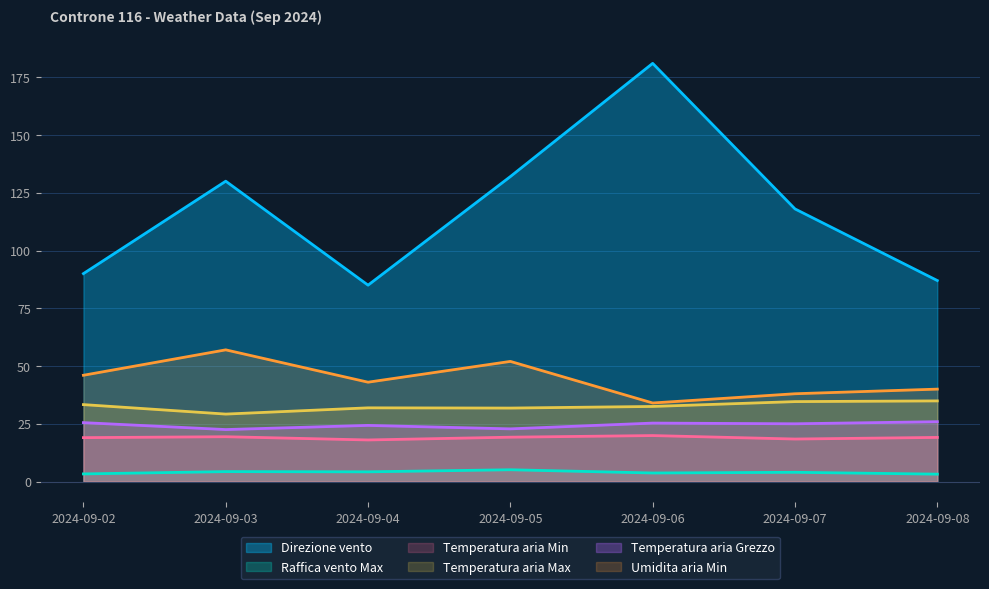

Reading left to right, extract all data points from this chart.

Direzione vento: 90.0	130.0	85.0	132.0	181.0	118.0	87.0
Raffica vento Max: 3.3	4.3	4.2	5.1	3.7	4.0	3.2
Temperatura aria Min: 19.0	19.4	18.0	19.2	19.9	18.4	19.1
Temperatura aria Max: 33.3	29.2	31.9	31.8	32.5	34.6	34.9
Temperatura aria Grezzo: 25.5	22.5	24.3	22.8	25.3	25.0	25.9
Umidita aria Min: 46.0	57.0	43.0	52.0	34.0	38.0	40.0